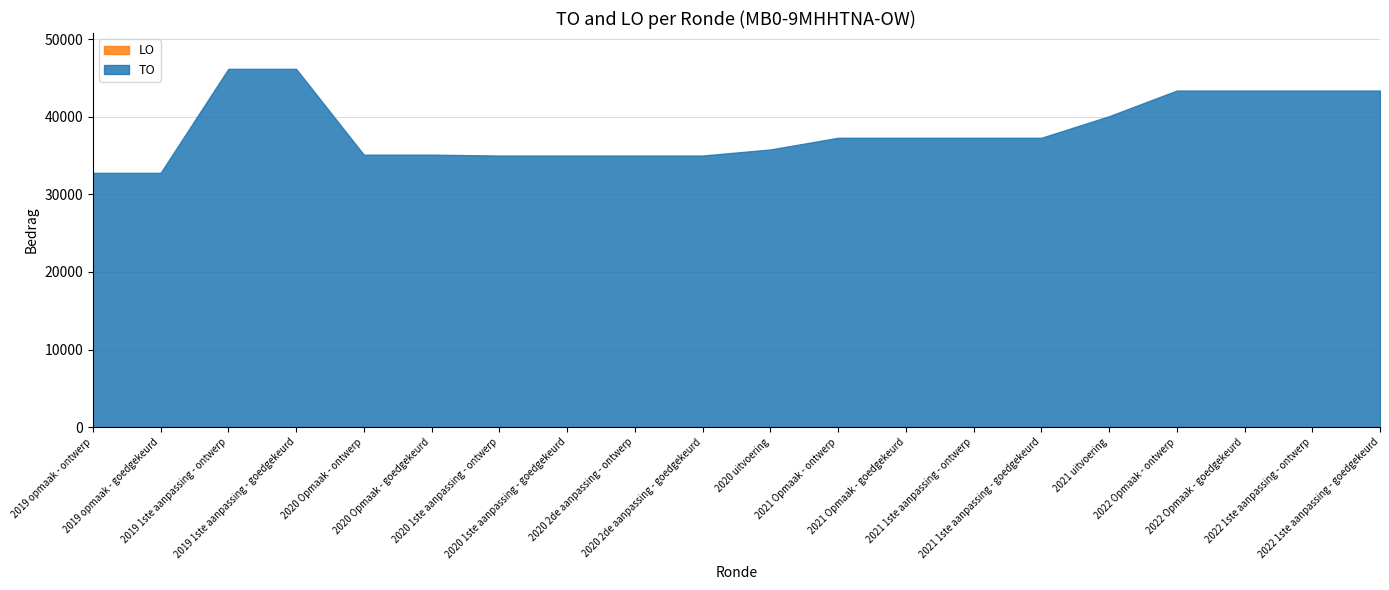

Which label corresponds to the largest value in the chart?

2019 1ste aanpassing - ontwerp